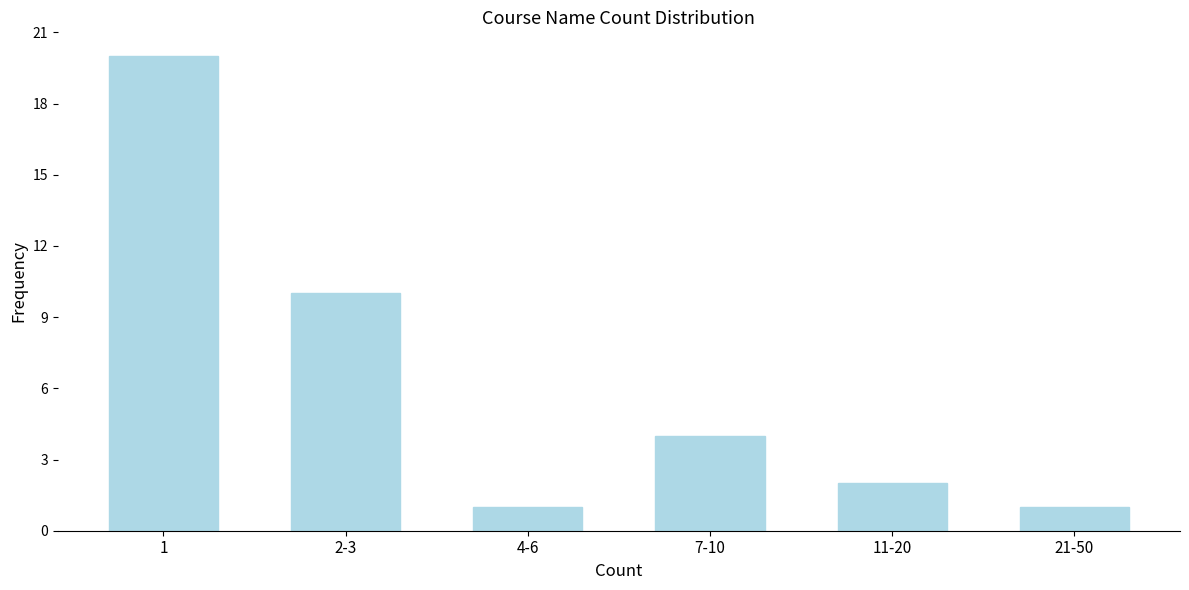

Reading right to left, extract all data points from this chart.

1	2	4	1	10	20